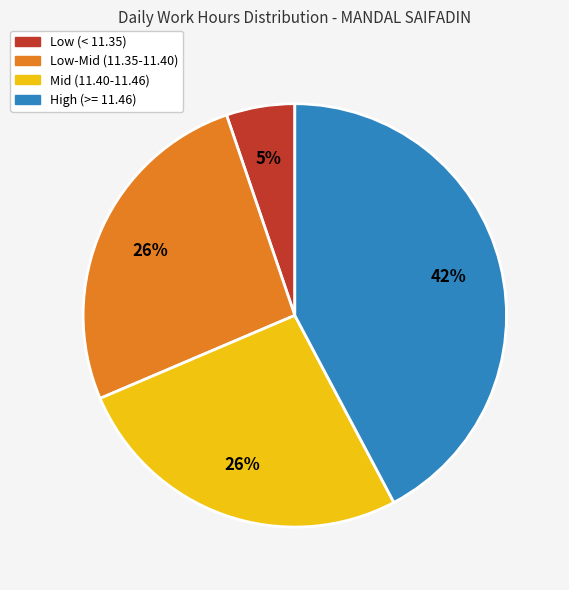

How many slices are in this pie chart?

4